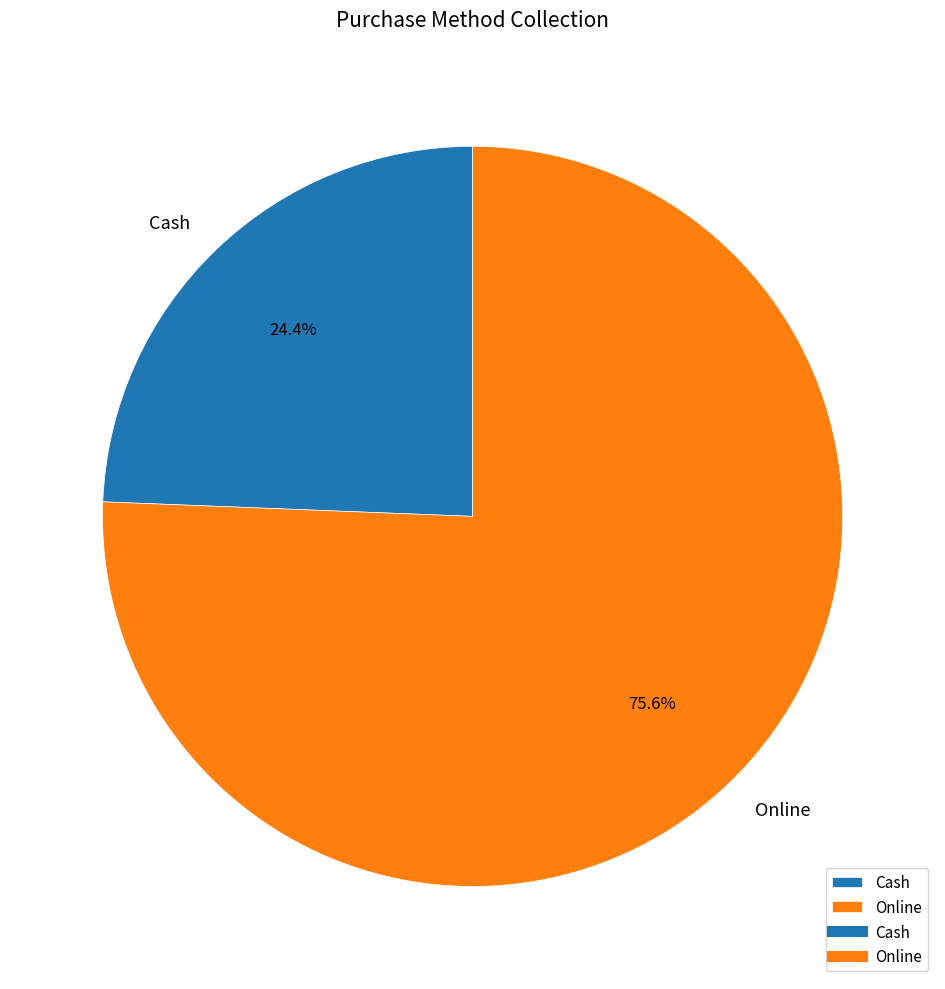

Which category has the smallest portion of the pie?

Cash